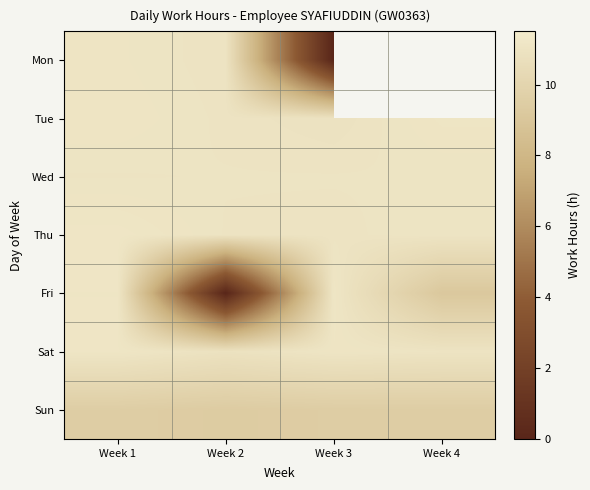

Which series changed the most between Week 1 and Week 4?

Fri